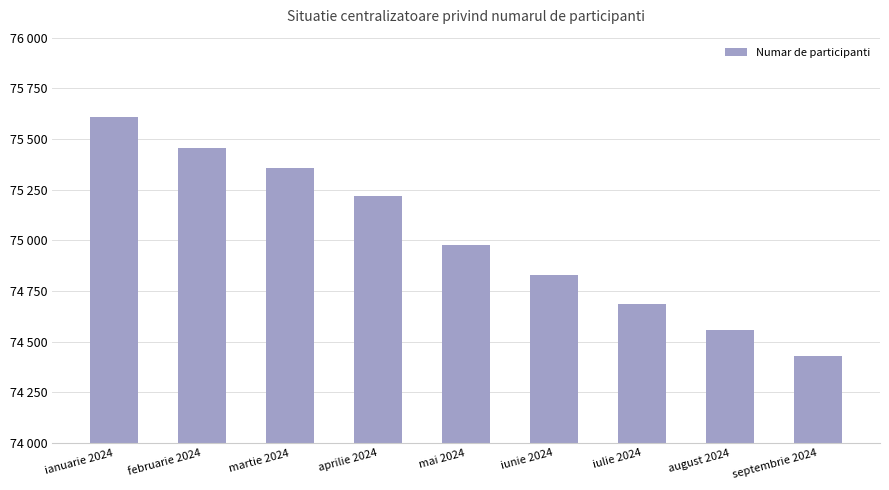

What is the sum of all values?

675122